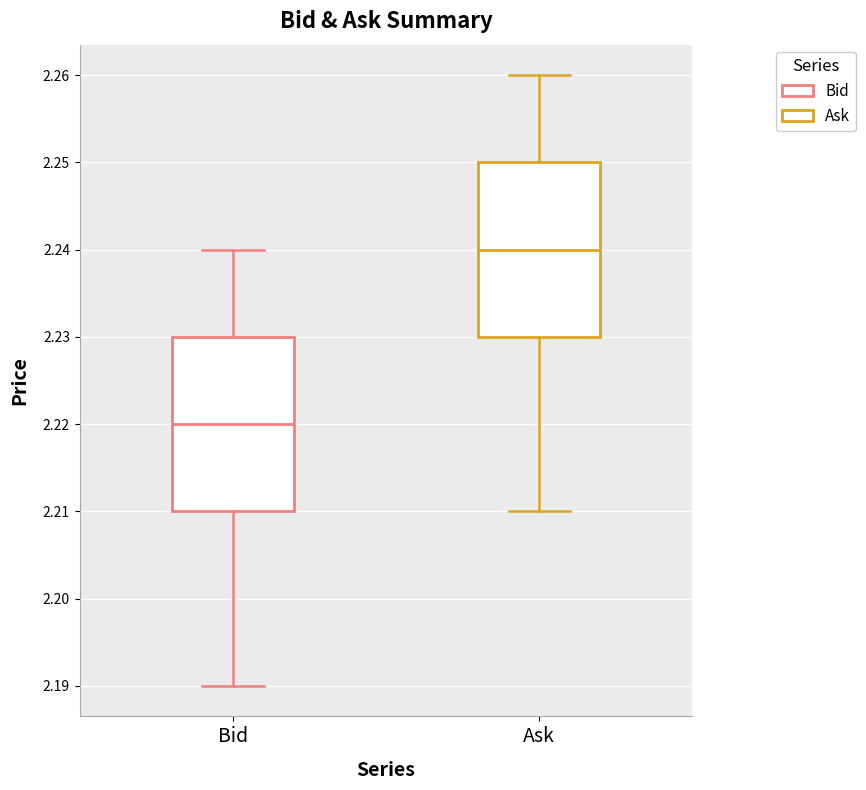

Where does the median line of the box for Ask sit on the y-axis? The values are not printed on the chart, so give them approximately, as read against the axis.

2.24